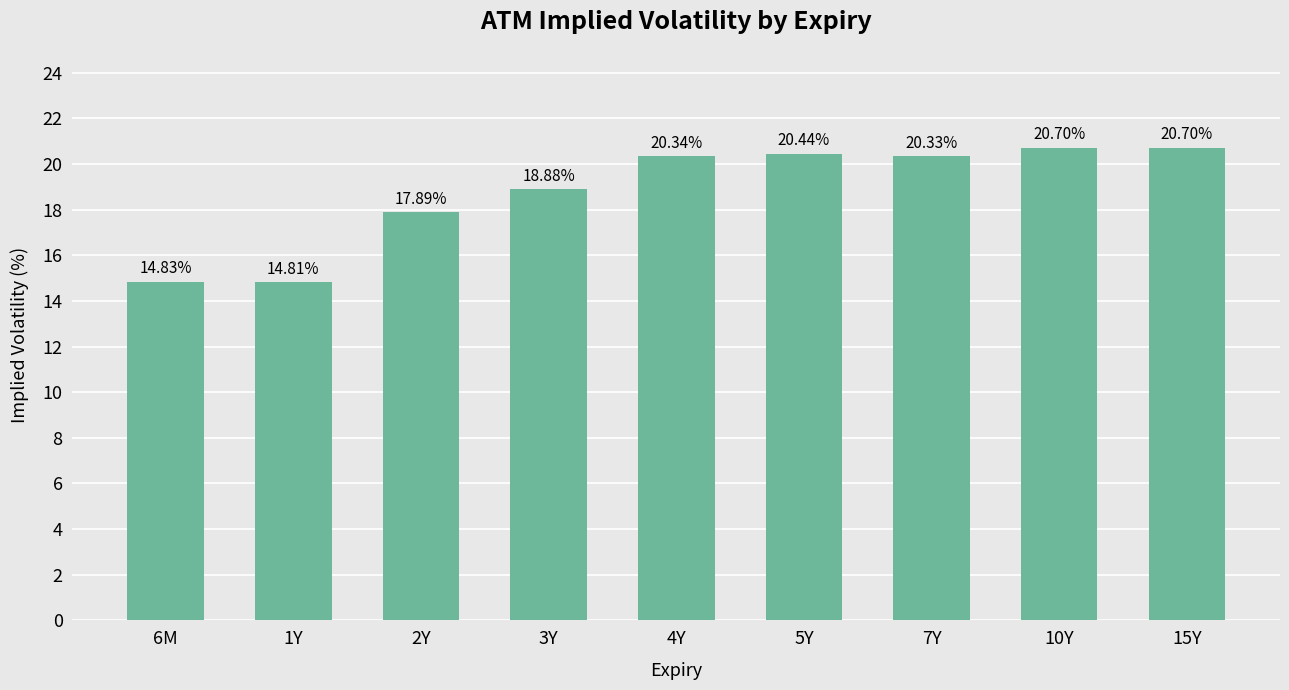

Are the bars horizontal?

No